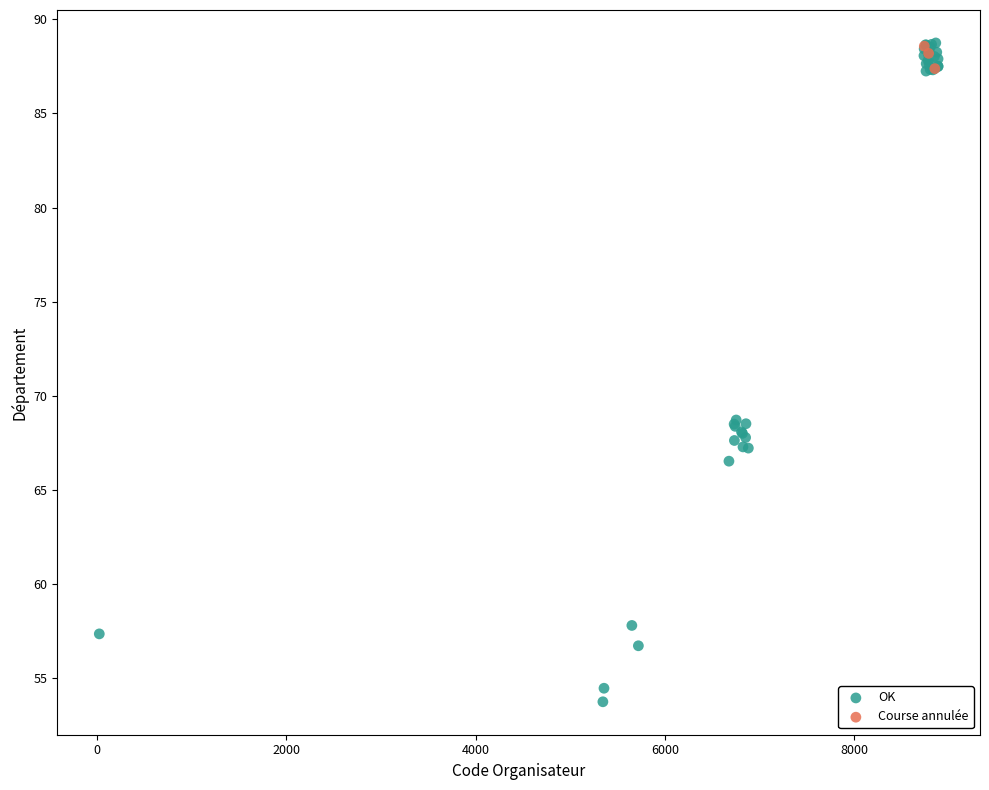

Which series contains the lowest Y value?

OK